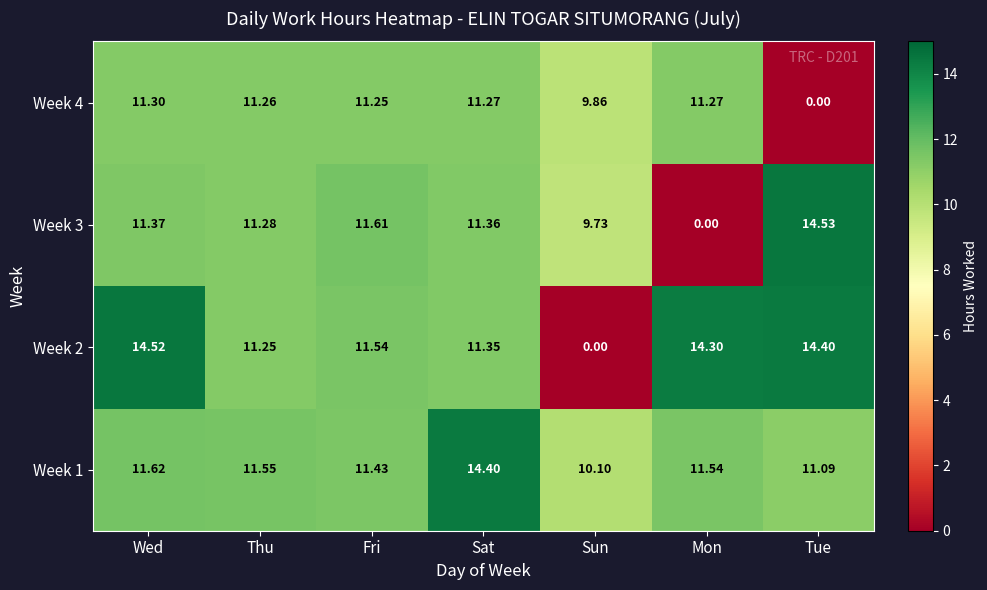

At which category does the chart reach its peak across all series?

Tue